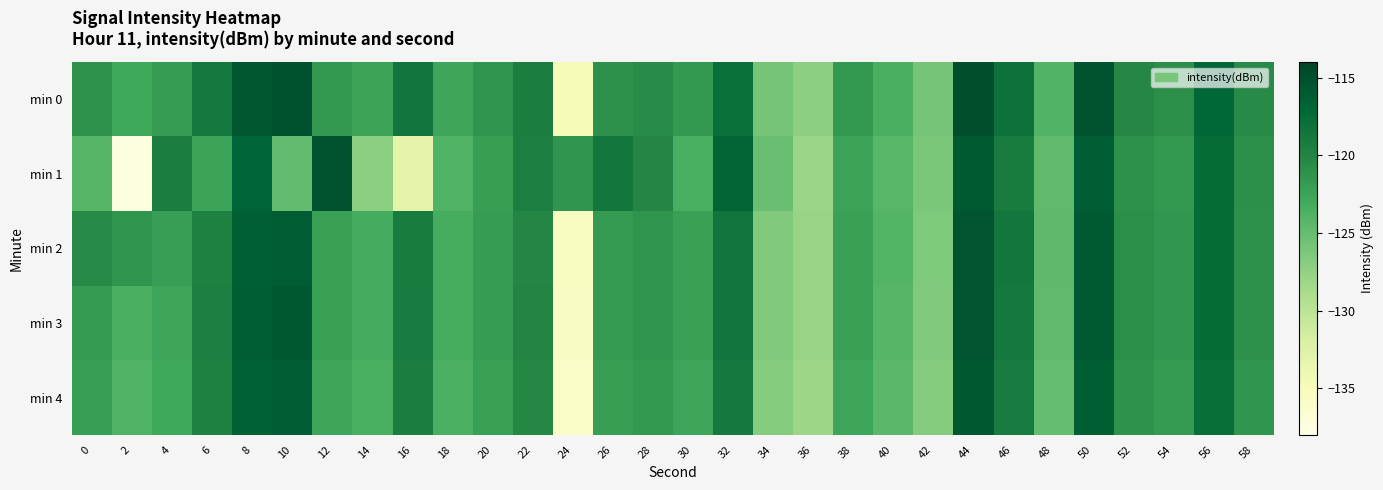

Reading right to left, what are all the values shown in this chart?

min 0: 58=-120.5	56=-116.9	54=-120.9	52=-120.3	50=-115.2	48=-124.0	46=-118.1	44=-114.8	42=-125.8	40=-123.5	38=-121.7	36=-127.2	34=-125.9	32=-117.9	30=-121.7	28=-120.6	26=-121.1	24=-134.9	22=-119.4	20=-121.3	18=-122.7	16=-118.5	14=-122.5	12=-121.7	10=-115.1	8=-115.7	6=-118.8	4=-121.9	2=-122.9	0=-121.1
min 1: 58=-121.0	56=-117.5	54=-121.6	52=-121.1	50=-116.0	48=-124.7	46=-119.2	44=-115.9	42=-126.1	40=-124.3	38=-122.5	36=-128.0	34=-125.2	32=-116.8	30=-123.4	28=-120.1	26=-118.7	24=-121.3	22=-119.5	20=-122.0	18=-123.8	16=-133.2	14=-127.2	12=-115.3	10=-124.9	8=-116.8	6=-122.5	4=-119.4	2=-137.5	0=-124.1
min 2: 58=-121.1	56=-117.5	54=-121.5	52=-120.9	50=-115.9	48=-124.6	46=-118.7	44=-115.4	42=-126.4	40=-124.1	38=-122.3	36=-127.8	34=-126.5	32=-118.5	30=-122.3	28=-121.3	26=-121.7	24=-135.5	22=-120.1	20=-121.9	18=-123.3	16=-119.2	14=-123.1	12=-122.3	10=-116.0	8=-116.4	6=-119.8	4=-122.1	2=-121.3	0=-120.5
min 3: 58=-121.1	56=-117.5	54=-121.5	52=-120.9	50=-115.9	48=-124.7	46=-118.8	44=-115.4	42=-126.5	40=-124.2	38=-122.3	36=-127.8	34=-126.5	32=-118.5	30=-122.3	28=-121.3	26=-121.7	24=-135.6	22=-120.0	20=-121.9	18=-123.3	16=-119.1	14=-123.1	12=-122.3	10=-115.7	8=-116.2	6=-119.5	4=-122.6	2=-123.5	0=-121.8
min 4: 58=-121.4	56=-117.8	54=-121.8	52=-121.2	50=-116.2	48=-125.0	46=-119.1	44=-115.7	42=-126.8	40=-124.5	38=-122.6	36=-128.1	34=-126.8	32=-118.8	30=-122.6	28=-121.6	26=-122.0	24=-135.9	22=-120.3	20=-122.2	18=-123.6	16=-119.4	14=-123.4	12=-122.6	10=-116.0	8=-116.5	6=-119.8	4=-122.9	2=-123.8	0=-122.1